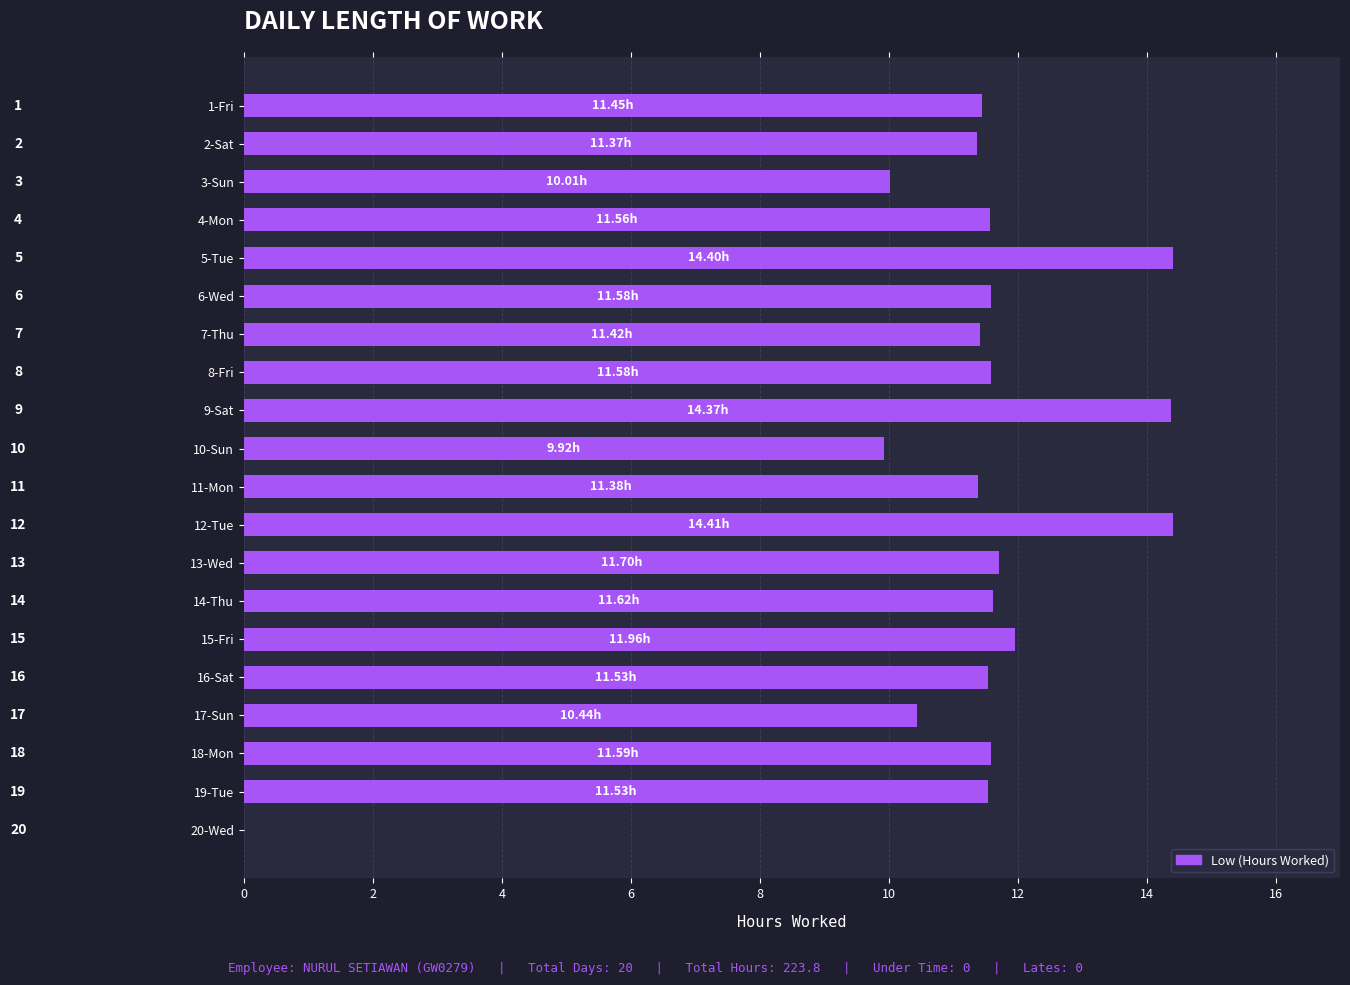

Are the bars horizontal?

Yes